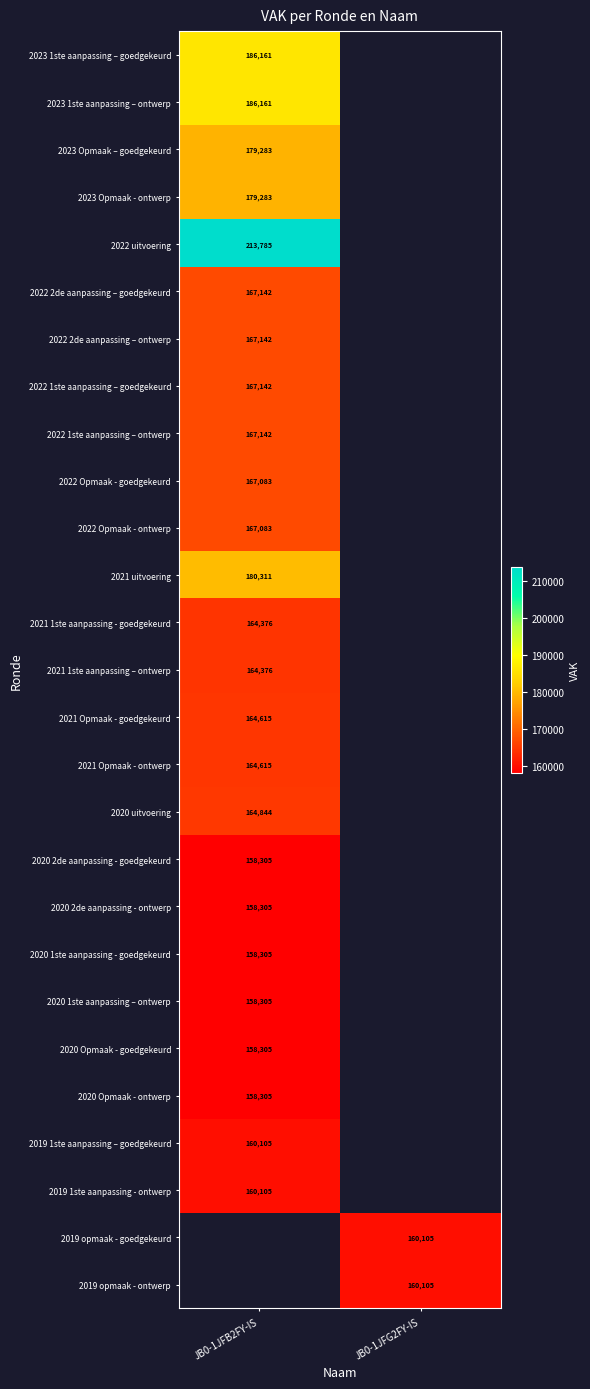

The value of 2020 1ste aanpassing – ontwerp at JB0-1JFB2FY-IS is 158305. True or false?

True